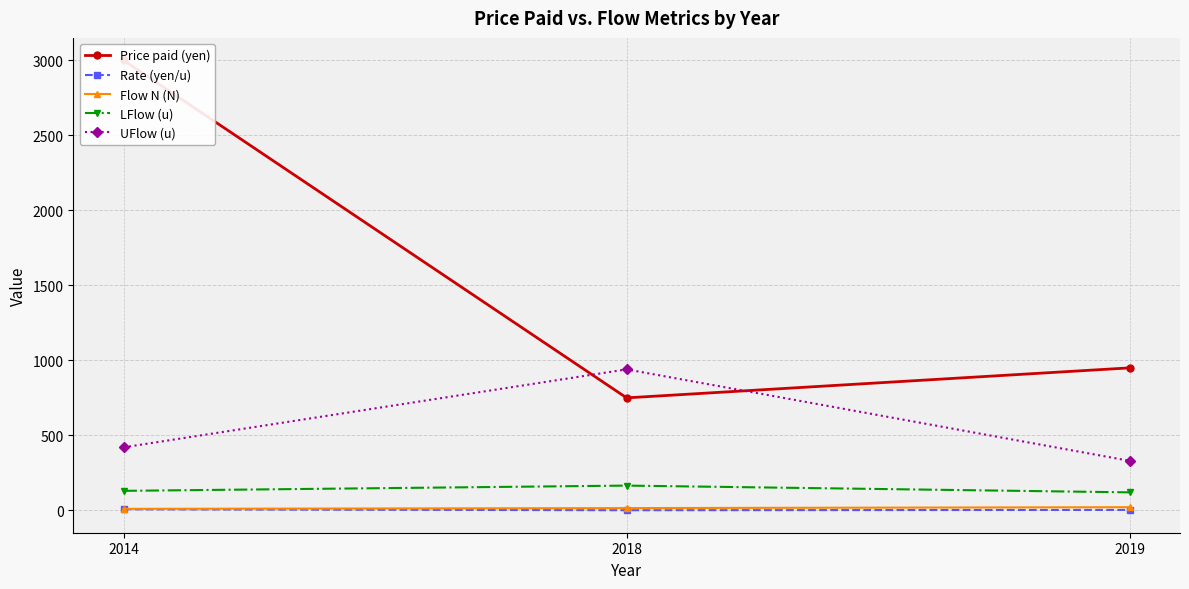

At how many categories does at least one series exceed 2374?

1